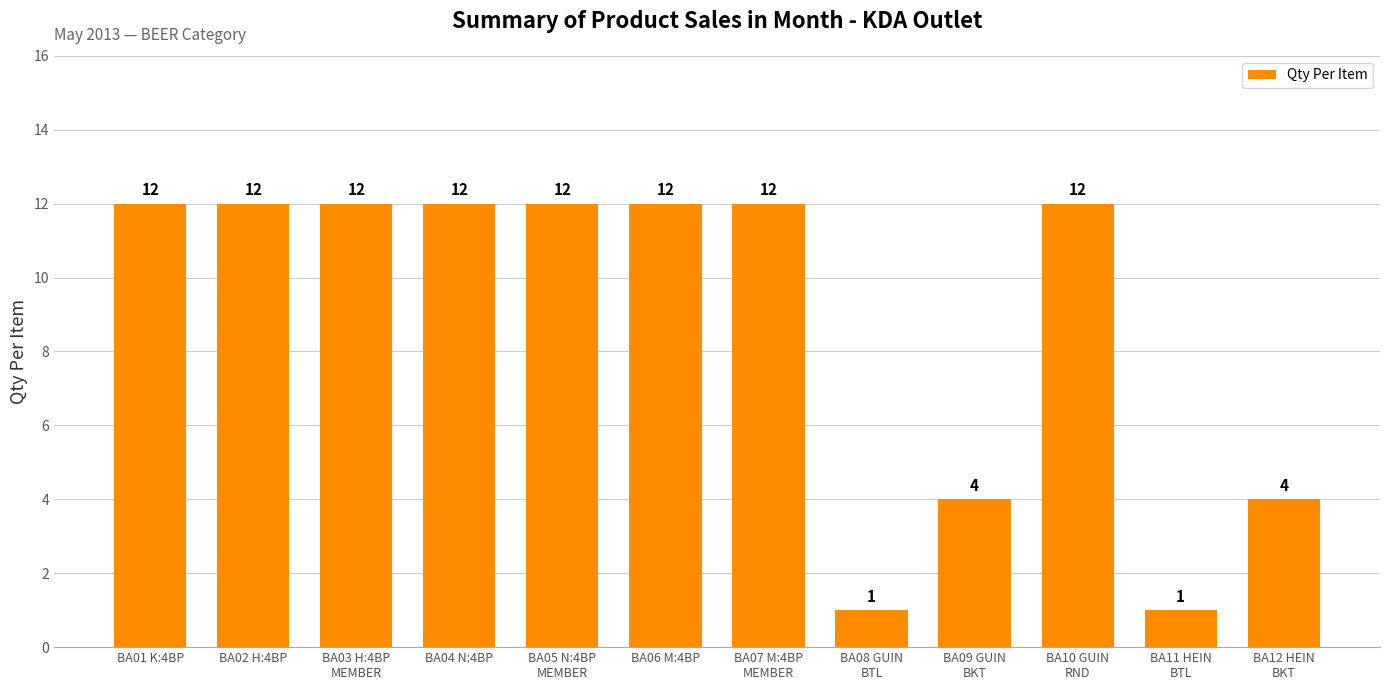

What is the smallest value displayed?

1